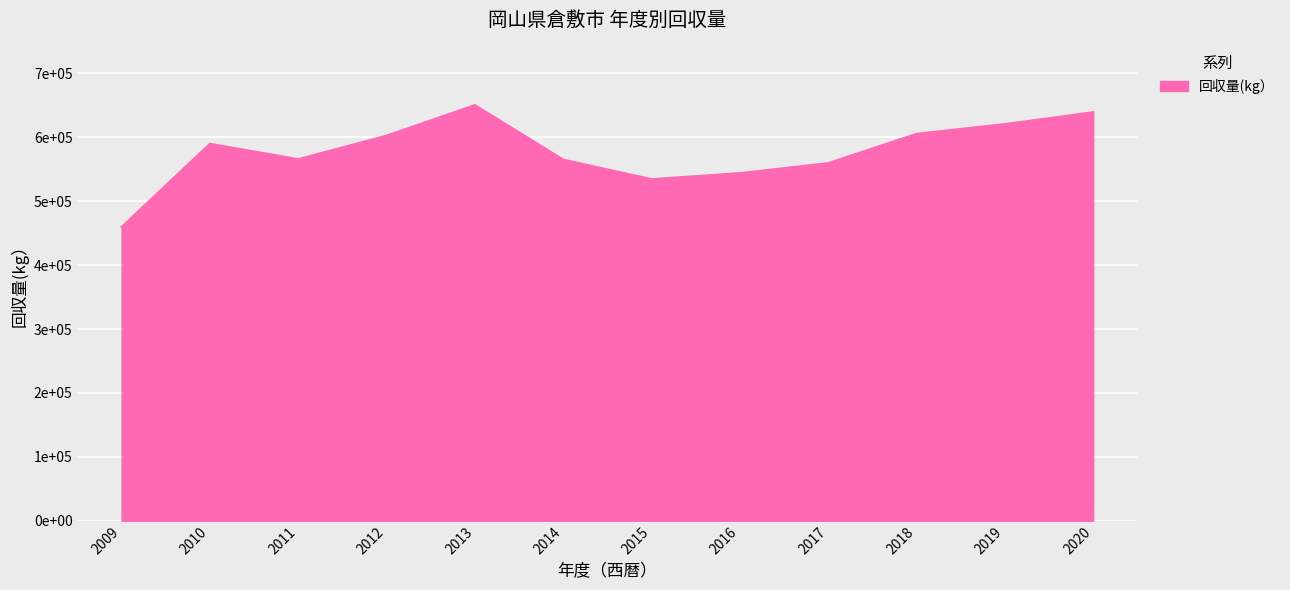

Rank the categories by value from highest to lowest.

2013, 2020, 2019, 2018, 2012, 2010, 2011, 2014, 2017, 2016, 2015, 2009